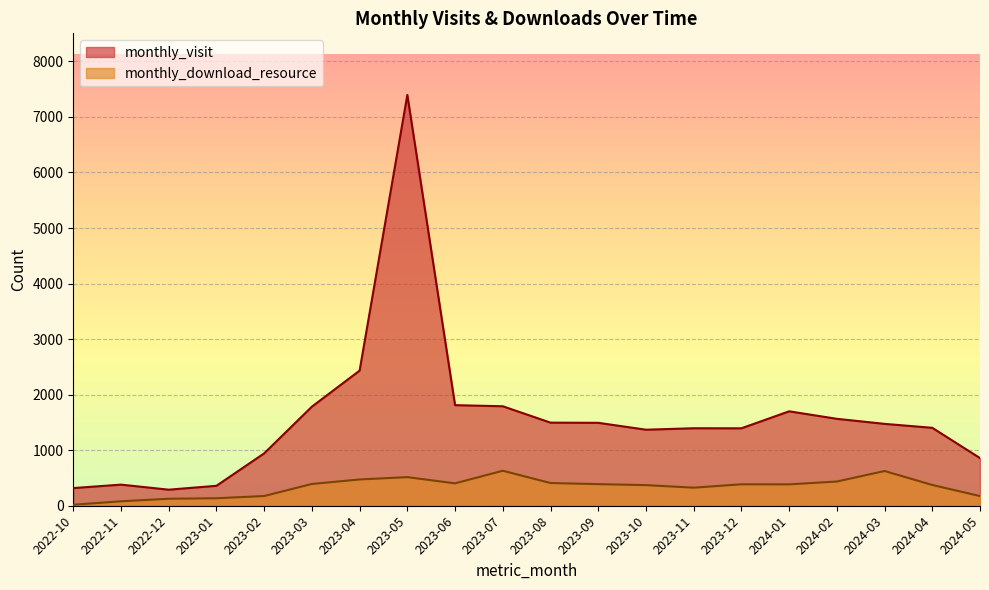

At which category does the chart reach its minimum across all series?

2022-10